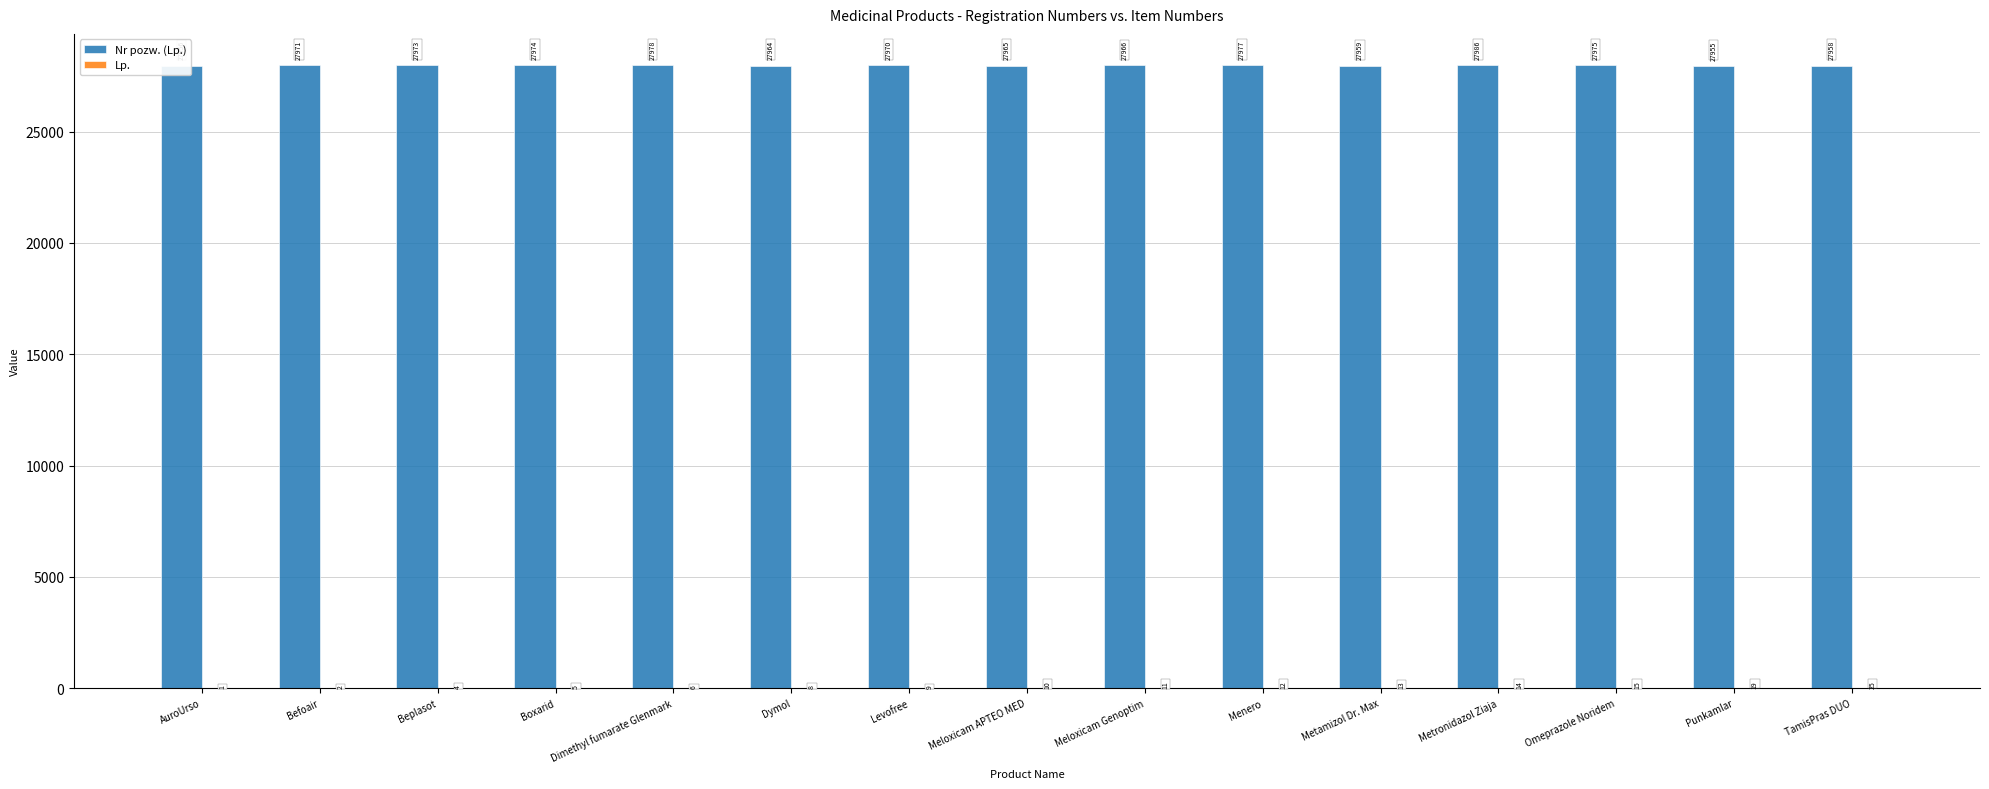

What is the total value across all series at AuroUrso?

27957